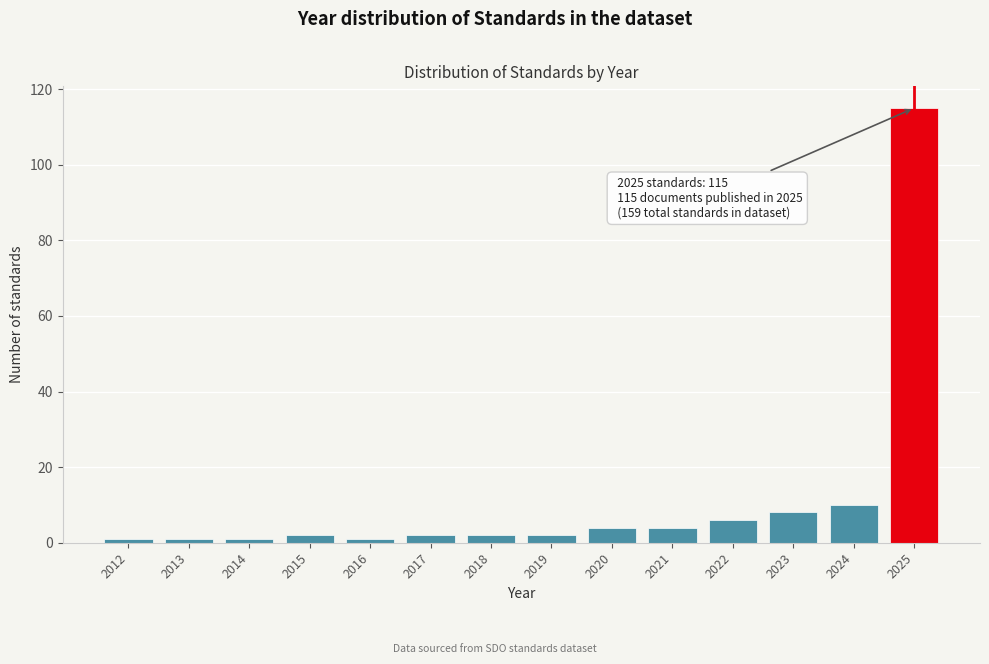

Reading left to right, extract all data points from this chart.

2012=1	2013=1	2014=1	2015=2	2016=1	2017=2	2018=2	2019=2	2020=4	2021=4	2022=6	2023=8	2024=10	2025=115